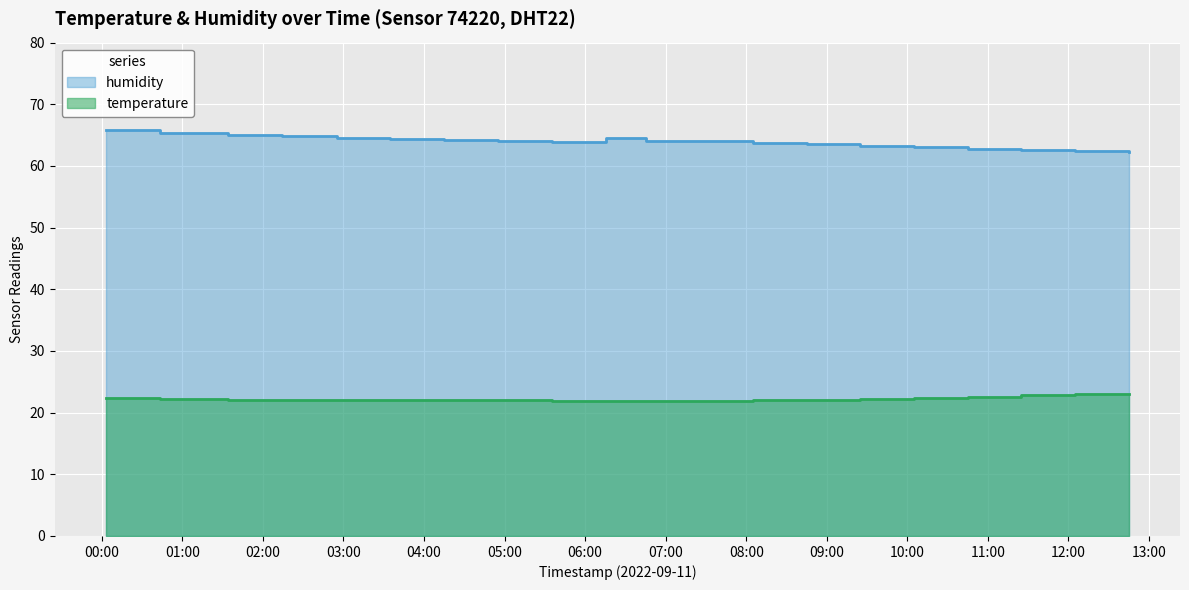

What is the lowest value of the temperature series?

21.9